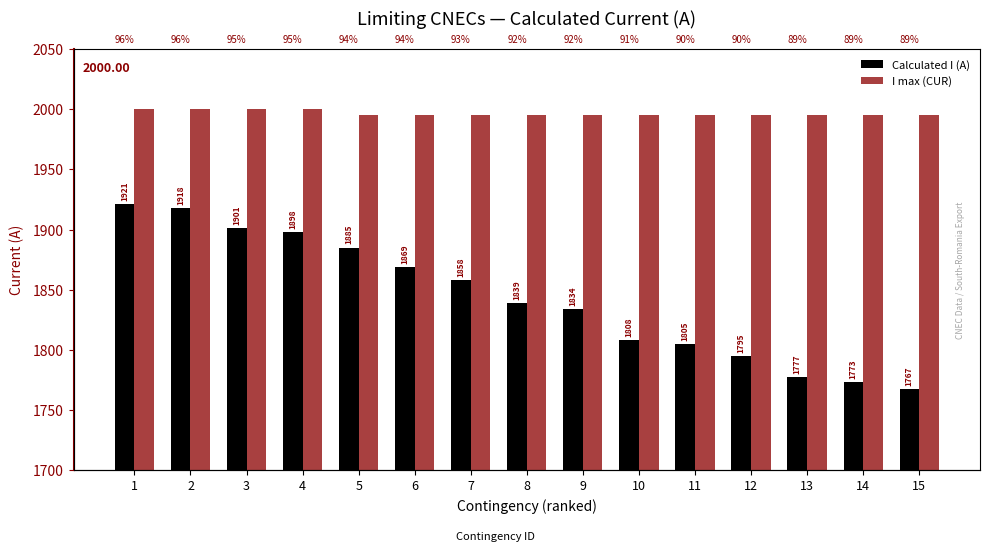

At which category is the sum across all series the highest?

1